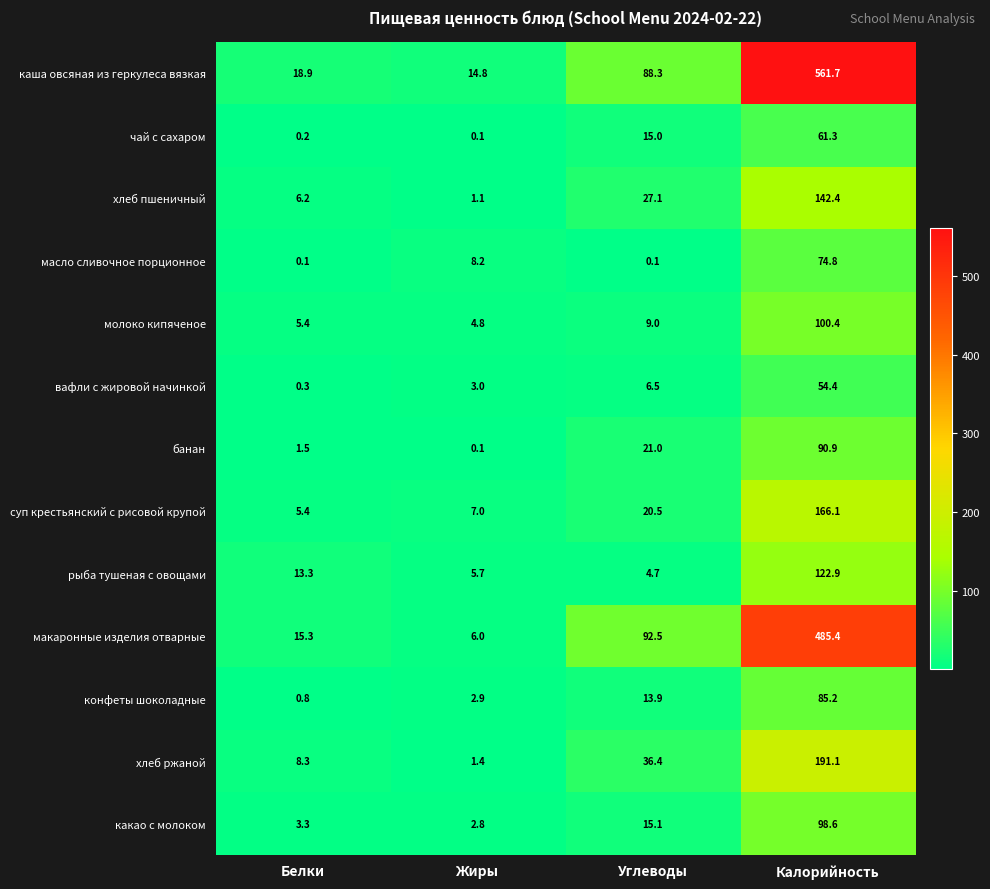

What is the difference between the maximum and minimum values in the макаронные изделия отварные series?

479.4